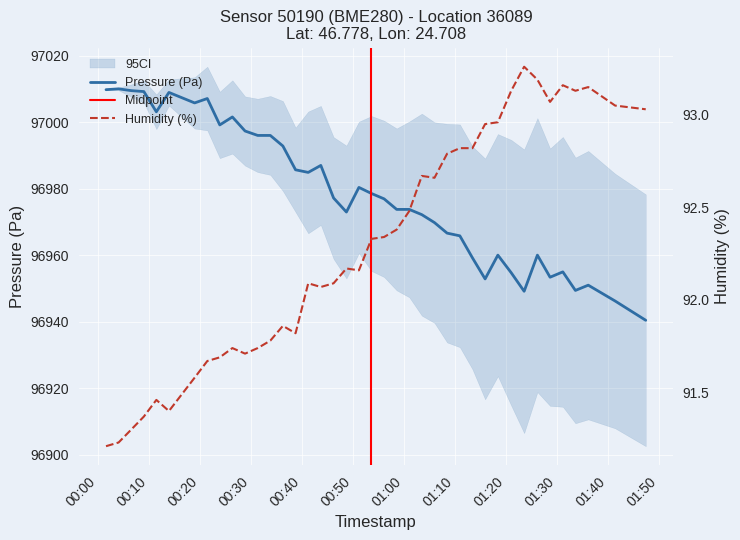

How many values in the humidity series exceed 92?

25